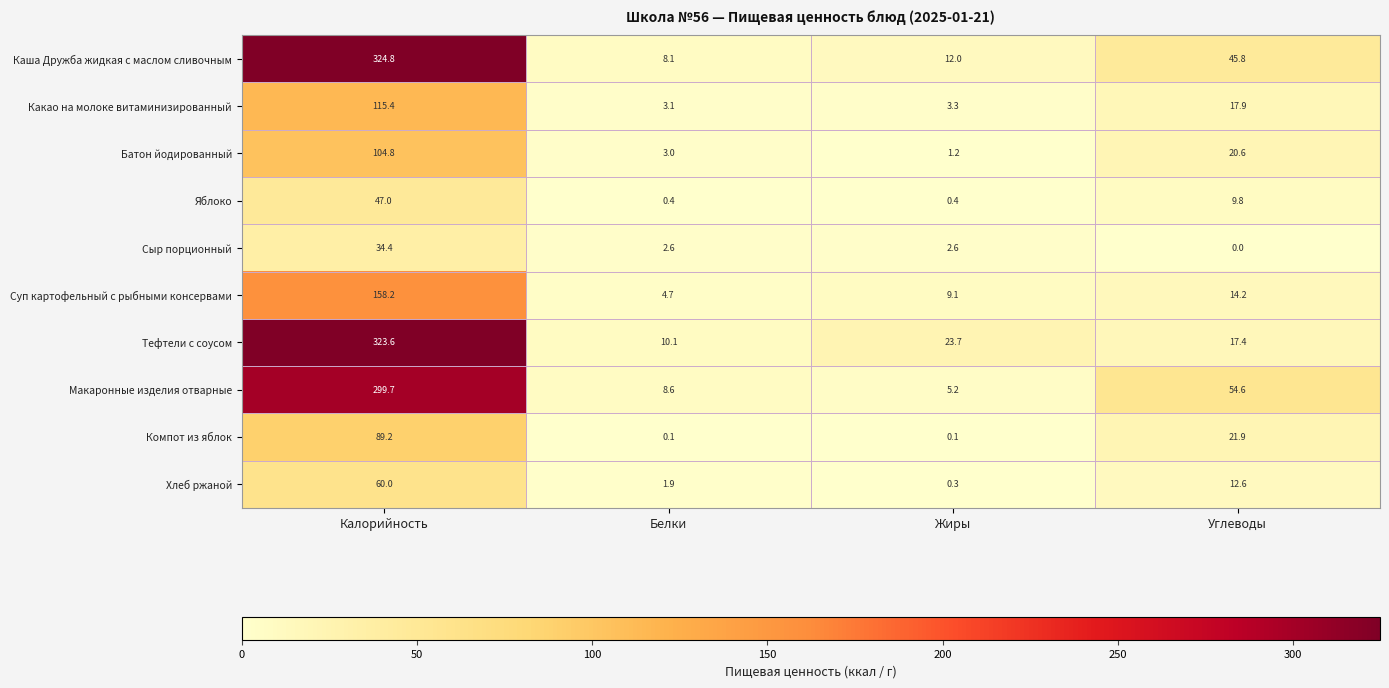

Is the value of Сыр порционный at Белки greater than the value of Макаронные изделия отварные at Углеводы?

No